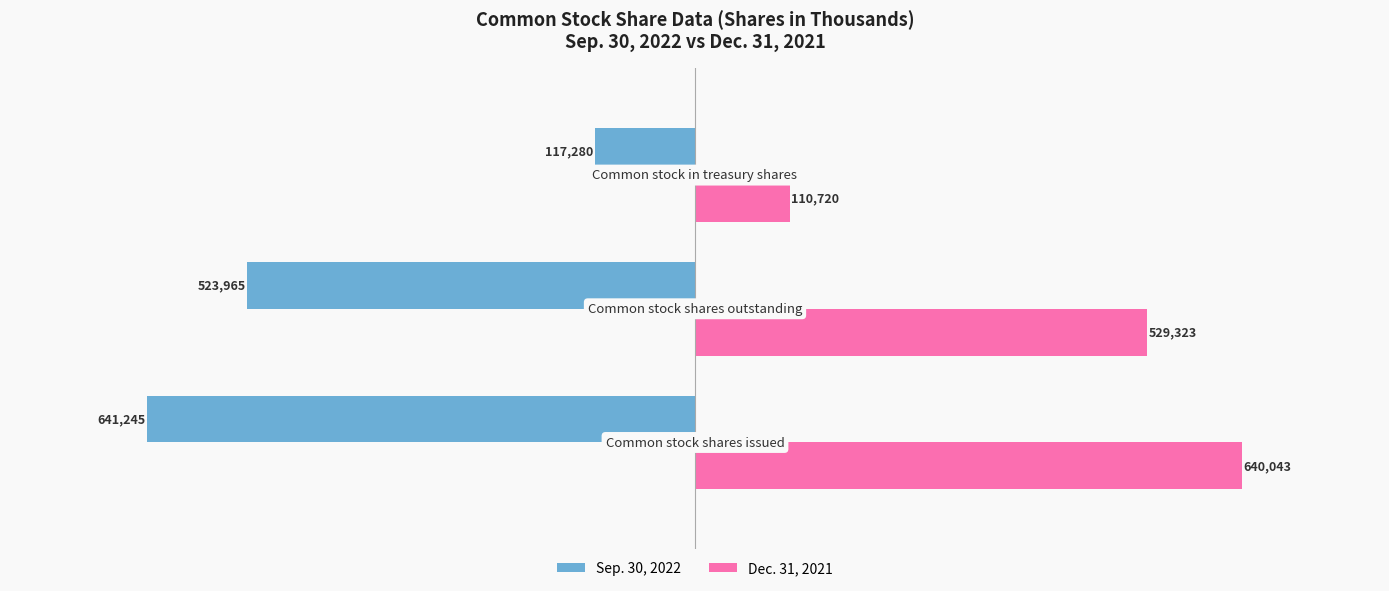

Which series has the largest range (max minus min)?

Dec. 31, 2021